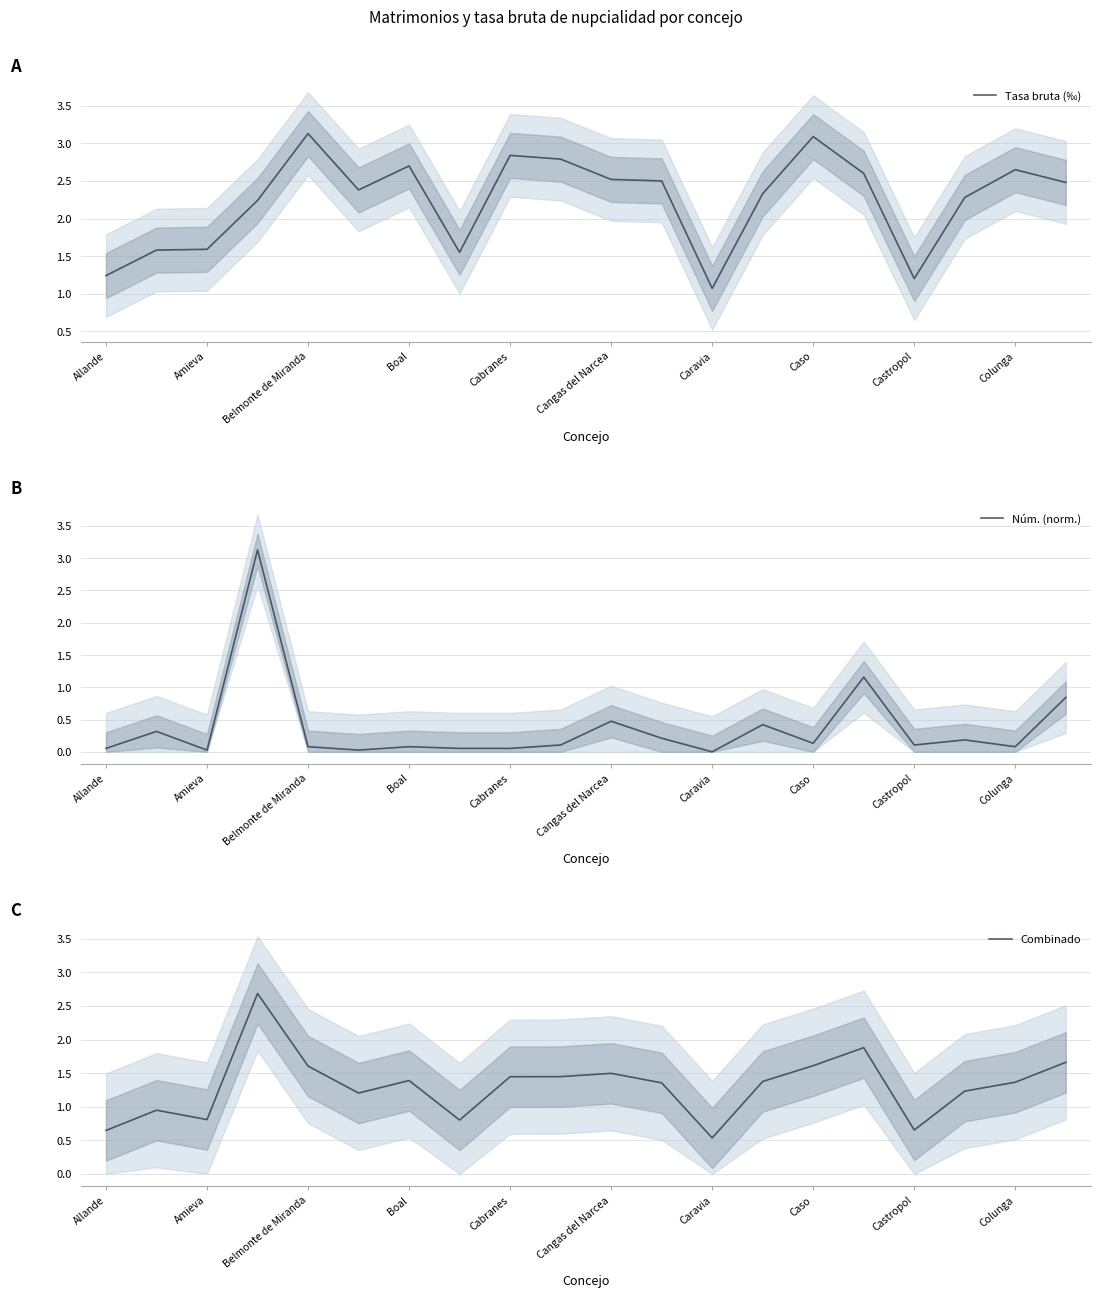

Between 15 and 17, which series saw the biggest shift?

Núm. (norm.)